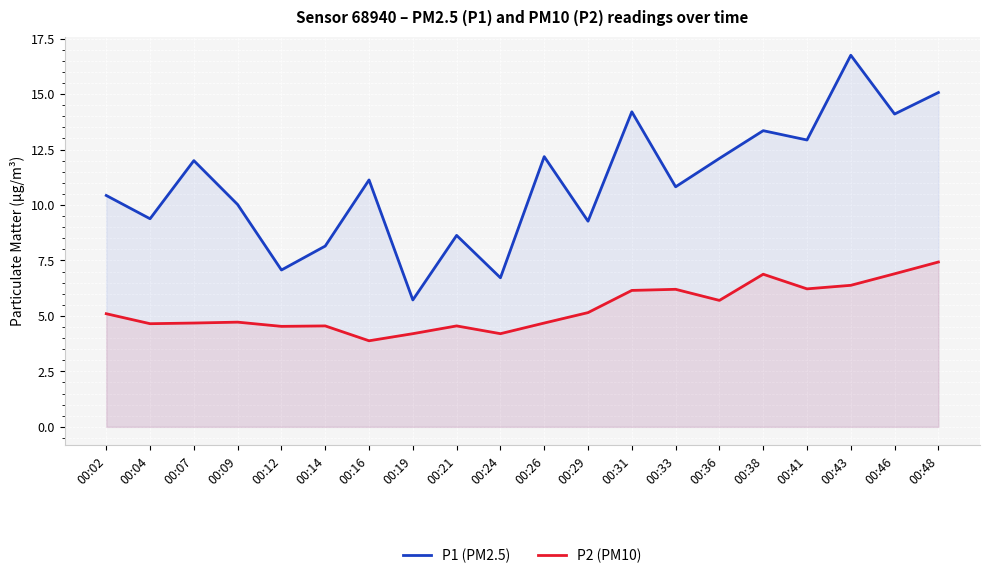

True or false: P2 (PM10) and P1 (PM2.5) intersect in this chart.

False